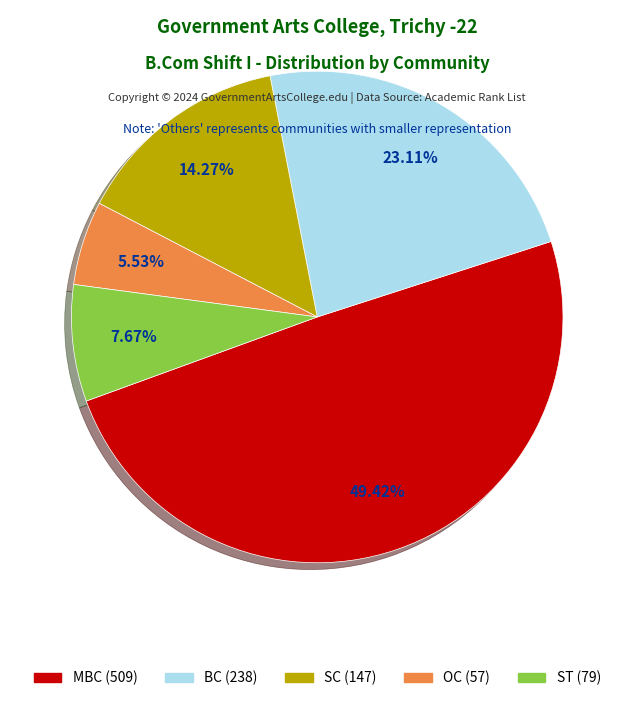

To the nearest percent, what percentage of the pie is MBC?

49%